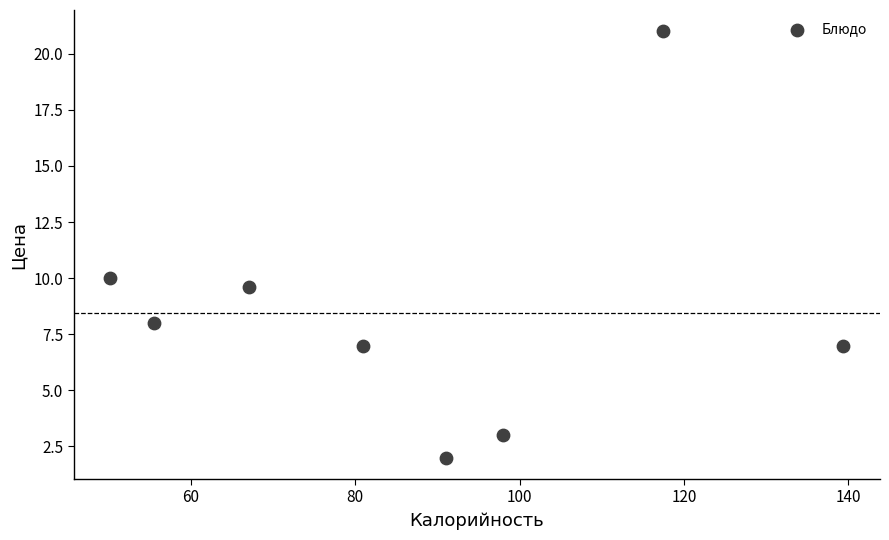

What is the range of X values (max minus min)?

89.2